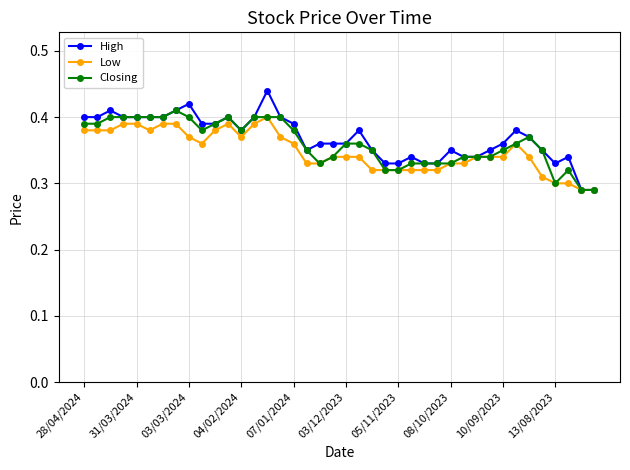

Which series has the largest range (max minus min)?

High